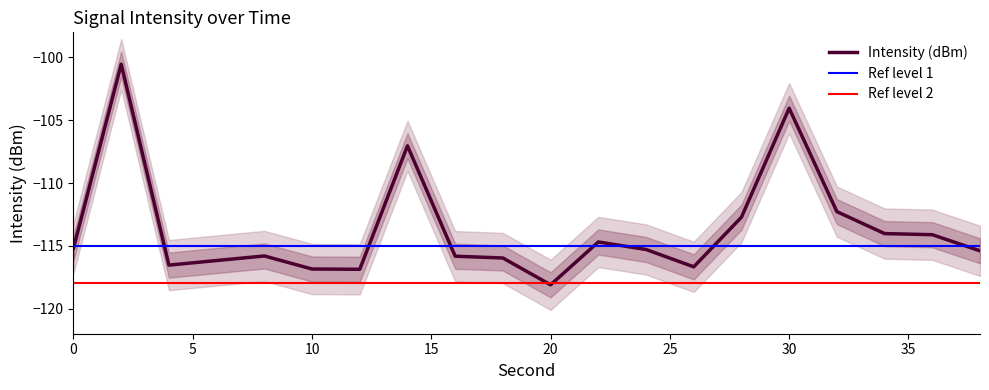

Which has a higher value, 8 or 18?

8